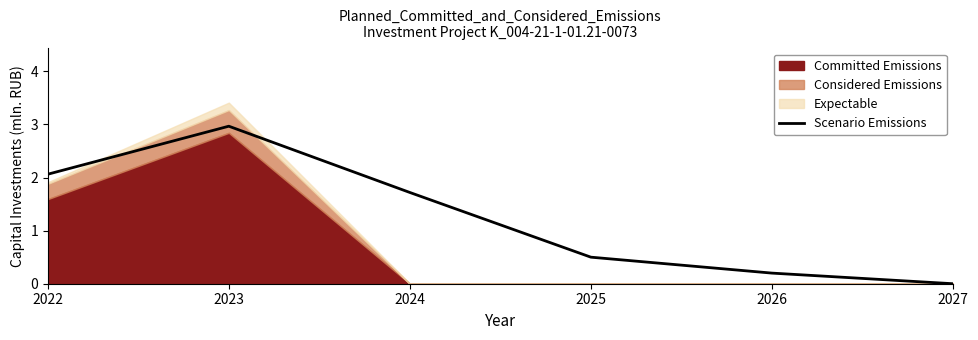

Does the chart have visible grid lines?

No